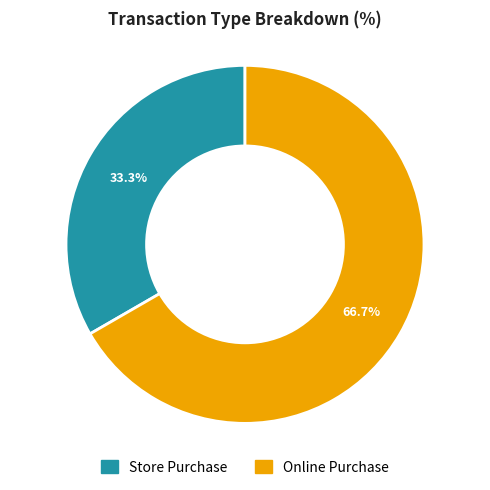

How many segments does this pie chart have?

2